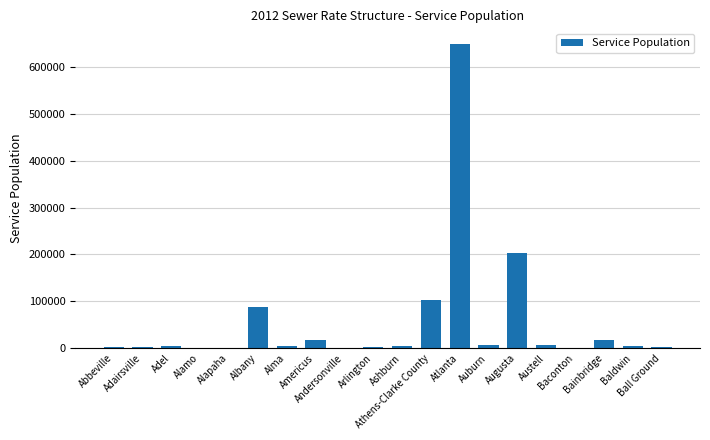

How many distinct data groups are displayed?

1